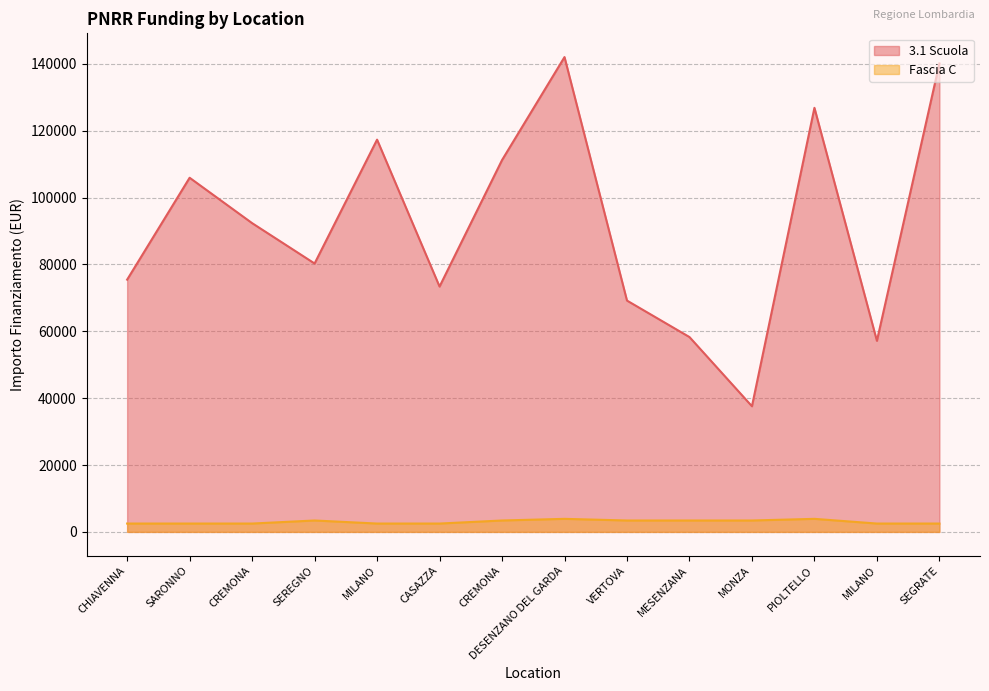

How many categories are shown in the chart?

14